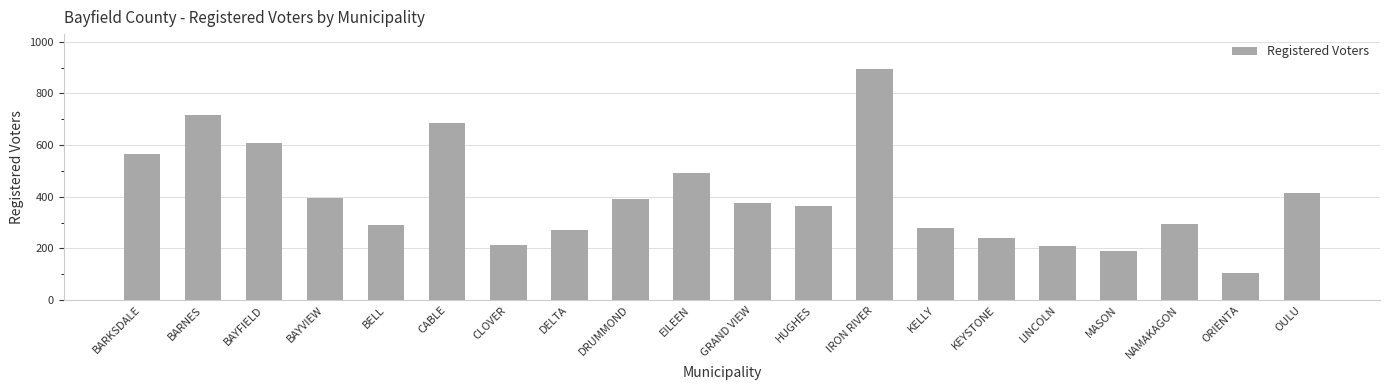

Which has a higher value, IRON RIVER or NAMAKAGON?

IRON RIVER